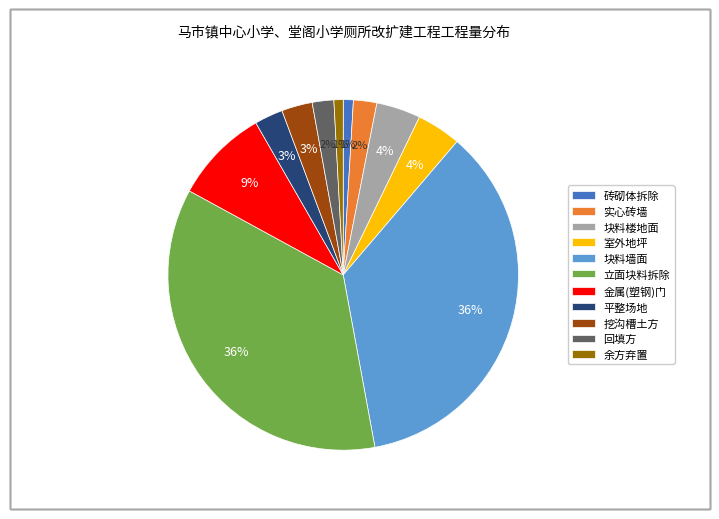

To the nearest percent, what percentage of the pie is 平整场地?

3%